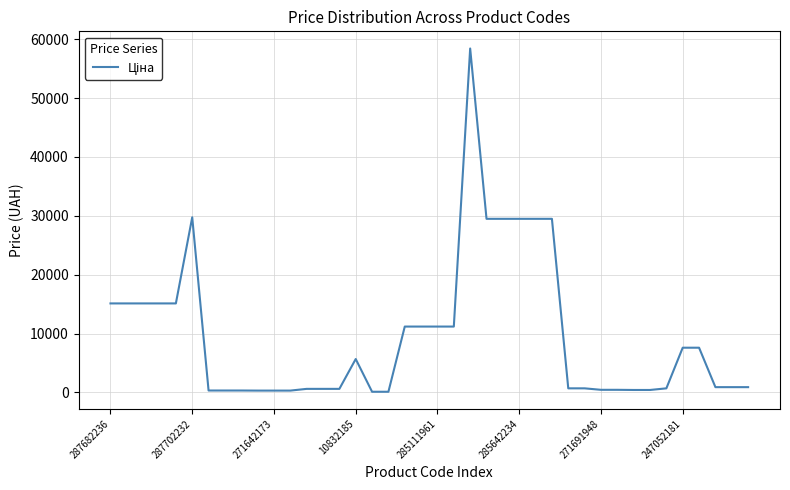

What is the greatest value displayed?

58426.5